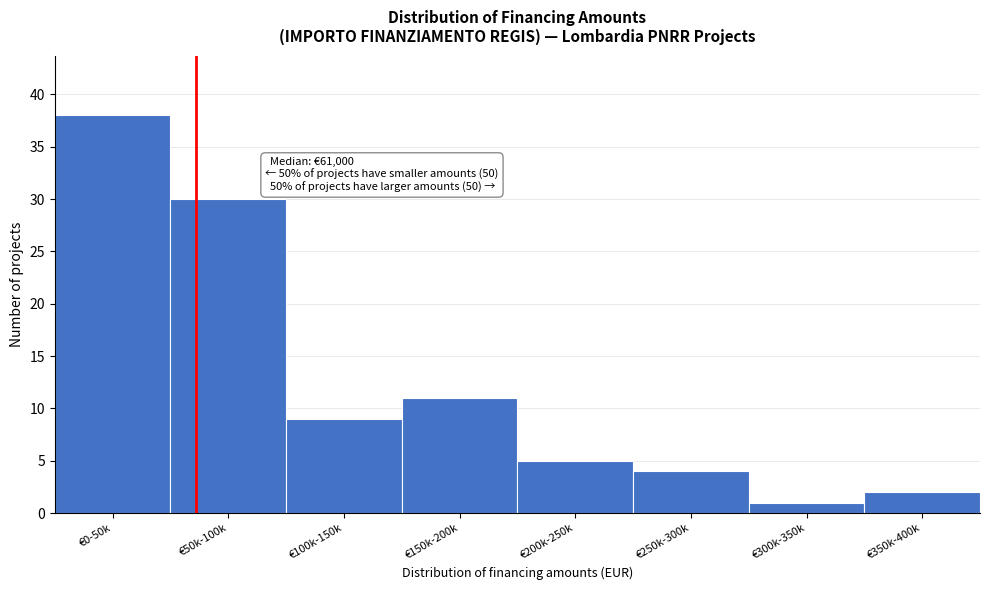

Reading left to right, extract all data points from this chart.

€0-50k=38	€50k-100k=30	€100k-150k=9	€150k-200k=11	€200k-250k=5	€250k-300k=4	€300k-350k=1	€350k-400k=2